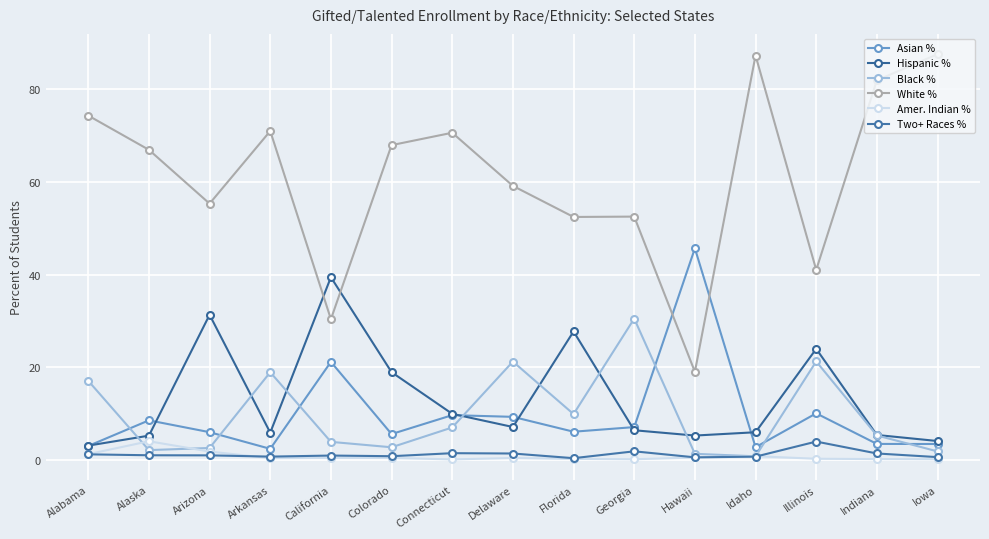

Count the number of data series in this chart.

6